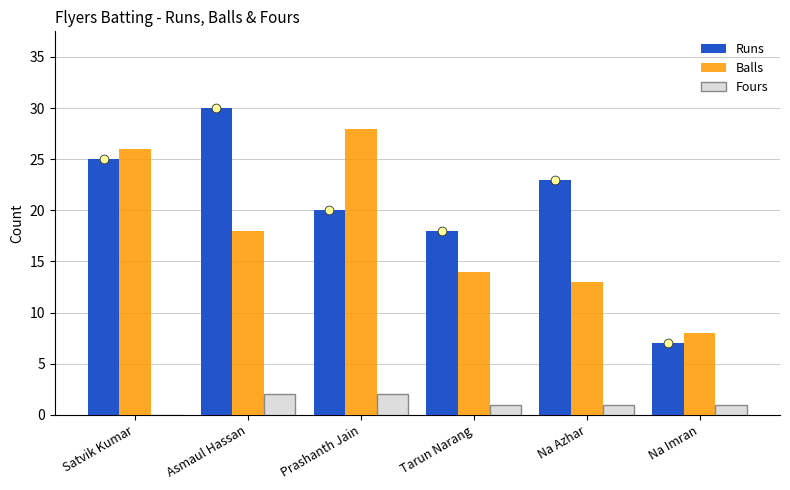

Which series contains the highest Y value?

Runs